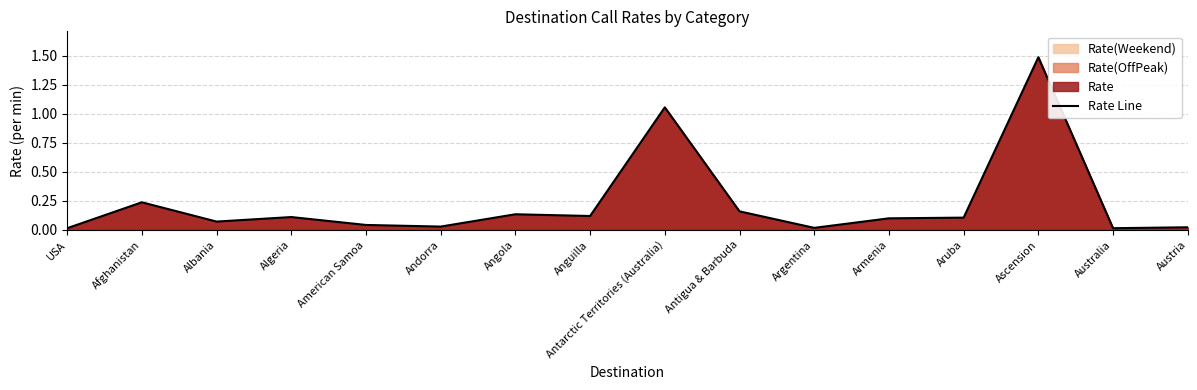

Reading left to right, extract all data points from this chart.

USA=0.0	Afghanistan=0.2	Albania=0.1	Algeria=0.1	American Samoa=0.0	Andorra=0.0	Angola=0.1	Anguilla=0.1	Antarctic Territories (Australia)=1.1	Antigua & Barbuda=0.2	Argentina=0.0	Armenia=0.1	Aruba=0.1	Ascension=1.5	Australia=0.0	Austria=0.0